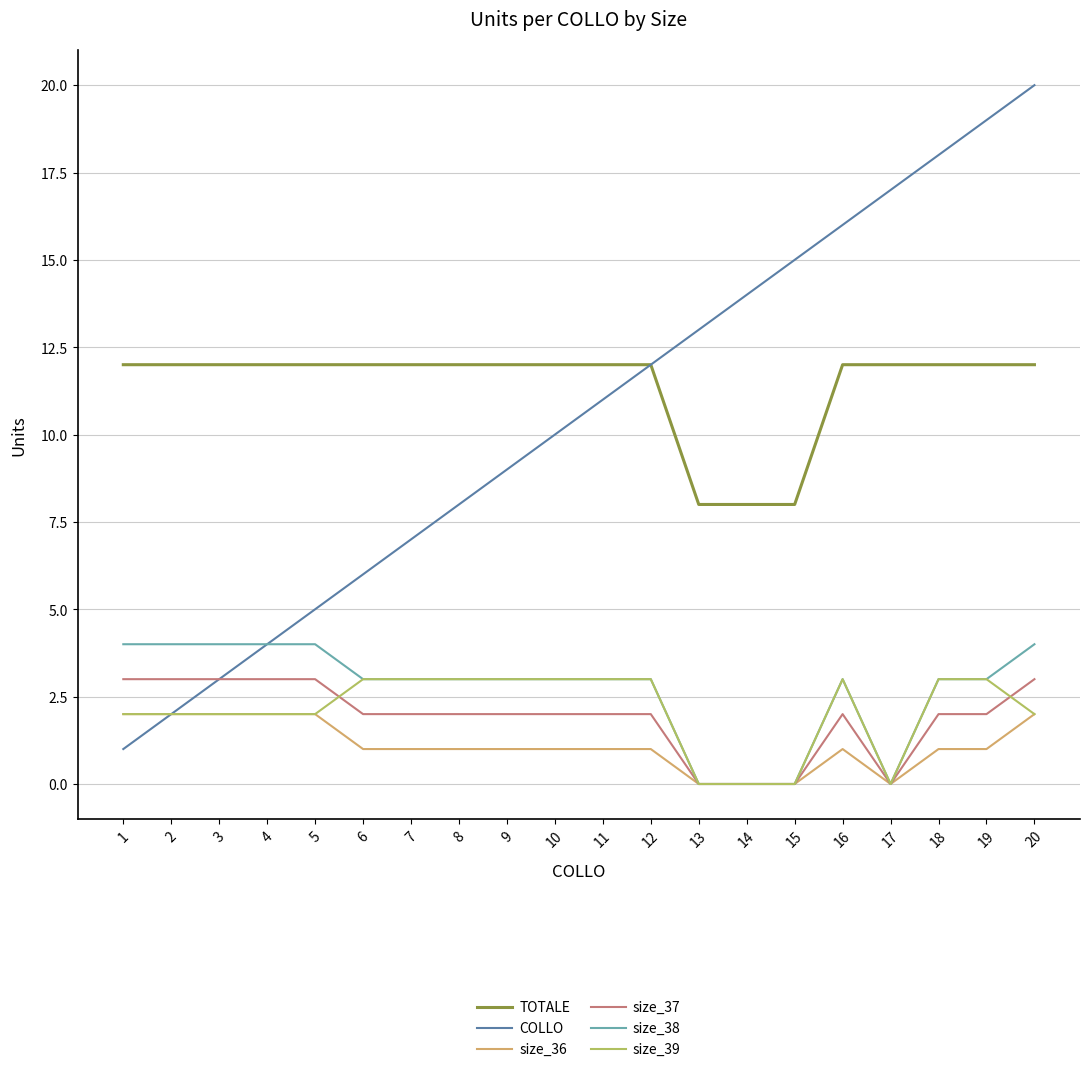

List the labels in order of COLLO value, largest first.

20, 19, 18, 17, 16, 15, 14, 13, 12, 11, 10, 9, 8, 7, 6, 5, 4, 3, 2, 1